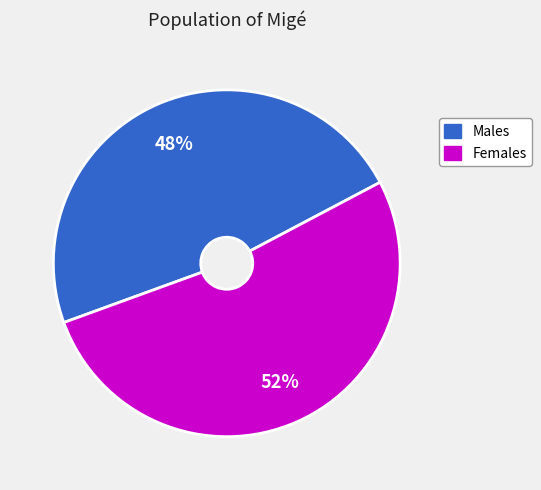

To the nearest percent, what is the average slice percentage?

50%